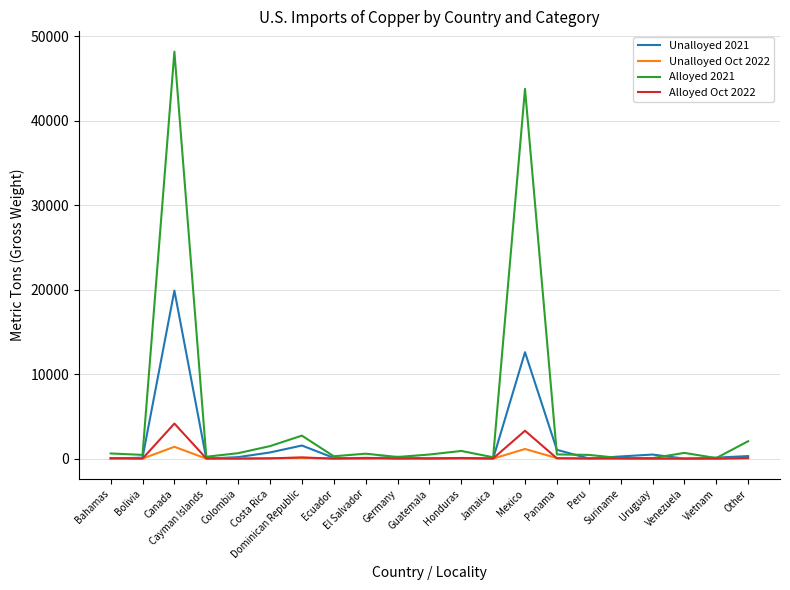

What is the greatest value displayed?

48200